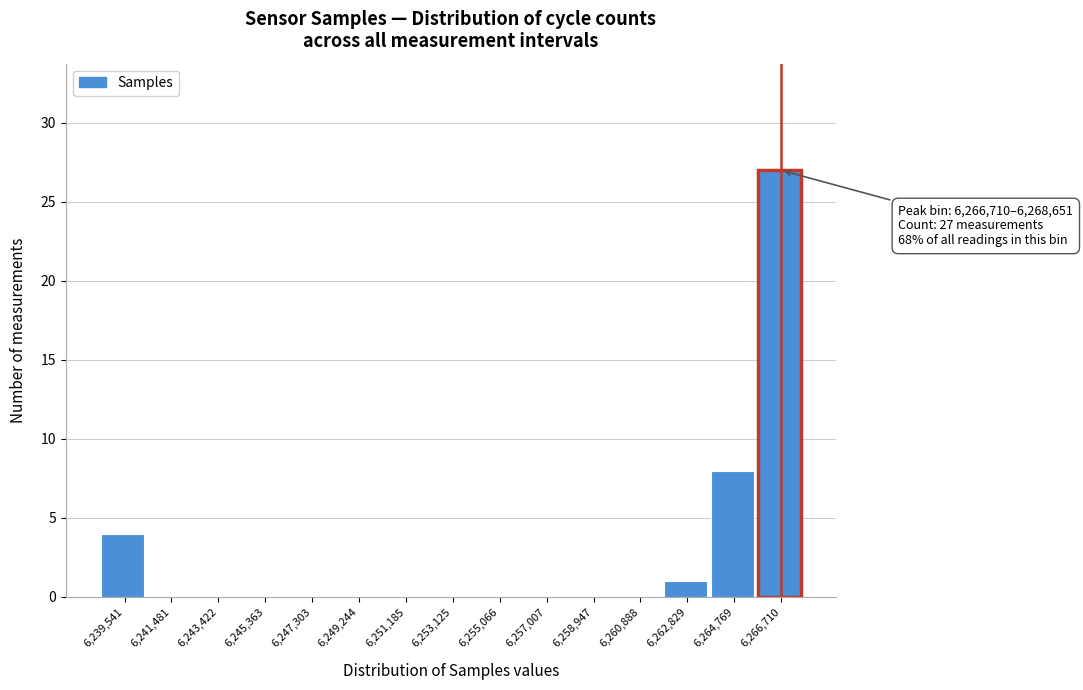

Reading left to right, what are all the values shown in this chart?

6,239,541=4	6,241,481=0	6,243,422=0	6,245,363=0	6,247,303=0	6,249,244=0	6,251,185=0	6,253,125=0	6,255,066=0	6,257,007=0	6,258,947=0	6,260,888=0	6,262,829=1	6,264,769=8	6,266,710=27